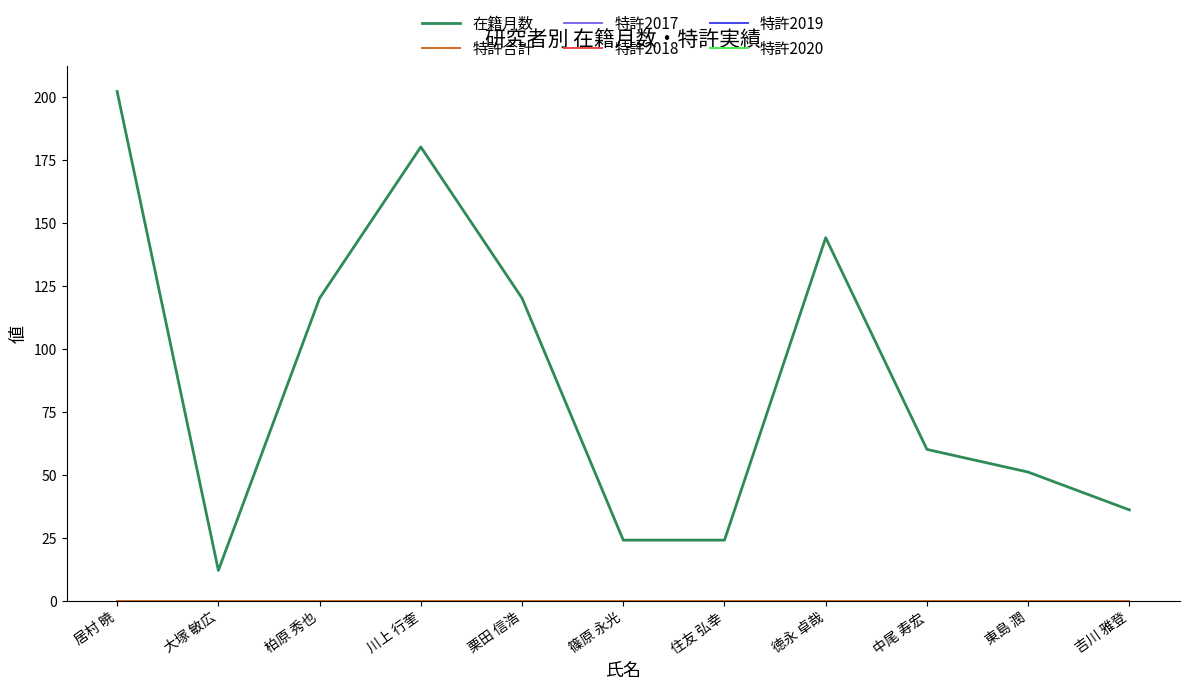

Is this an area chart (filled region under the line)?

No